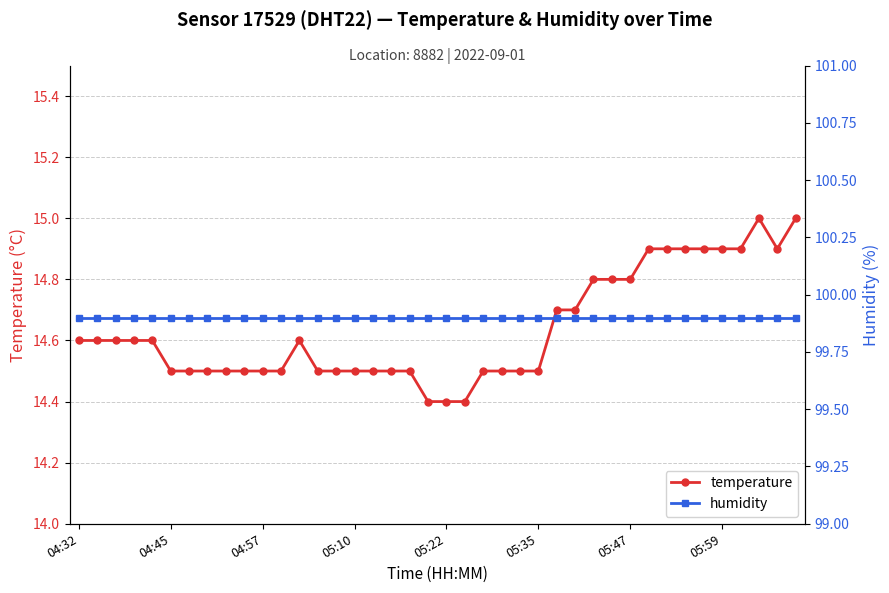

True or false: temperature has a value of 4.1 at 05:10.

False